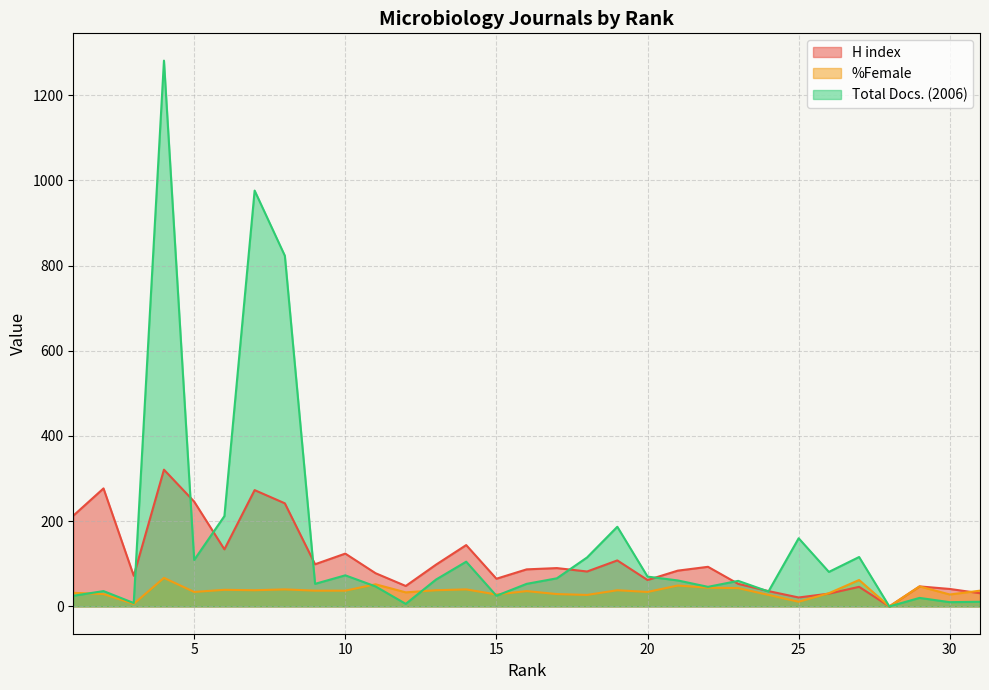

How many intersections are there between Total Docs. (2006) and %Female?

5